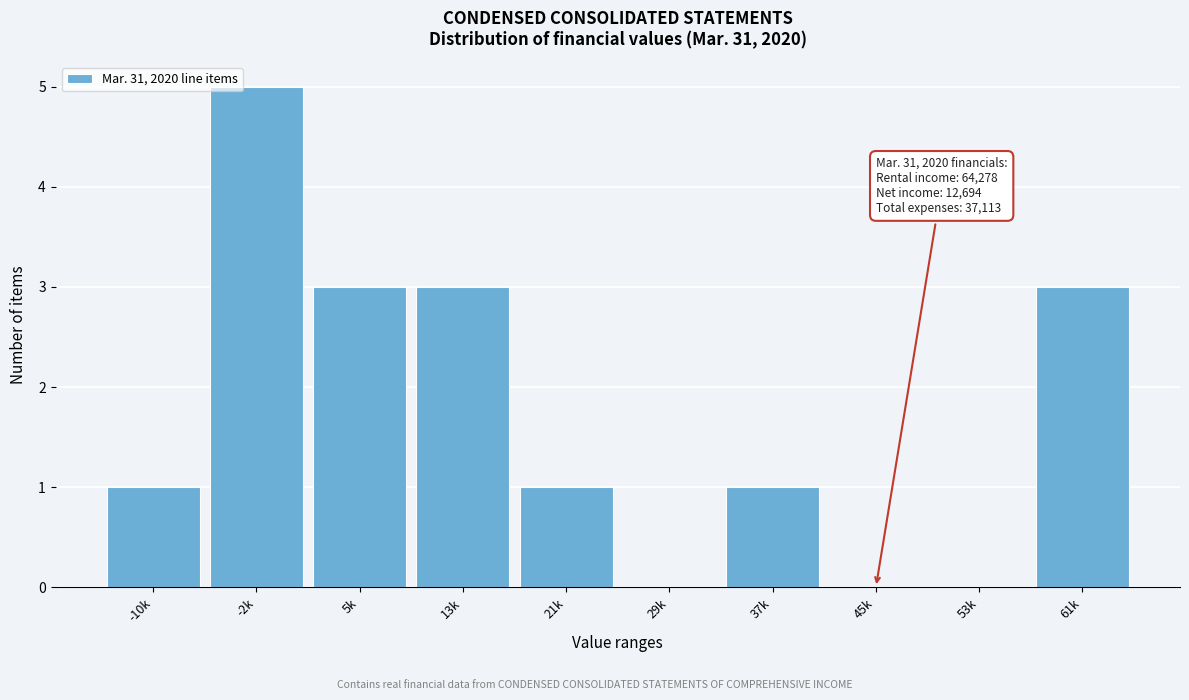

Reading left to right, list all the values displayed in this chart.

-10k=1	-2k=5	5k=3	13k=3	21k=1	29k=0	37k=1	45k=0	53k=0	61k=3